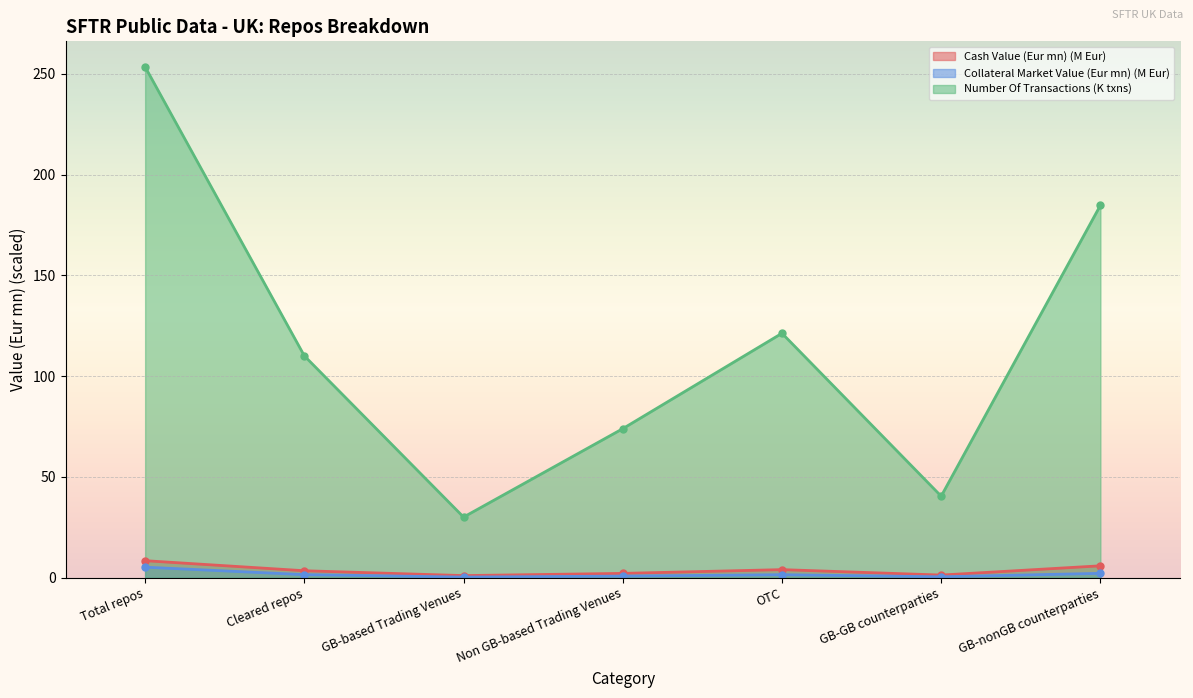

How many lines are shown in the chart?

3